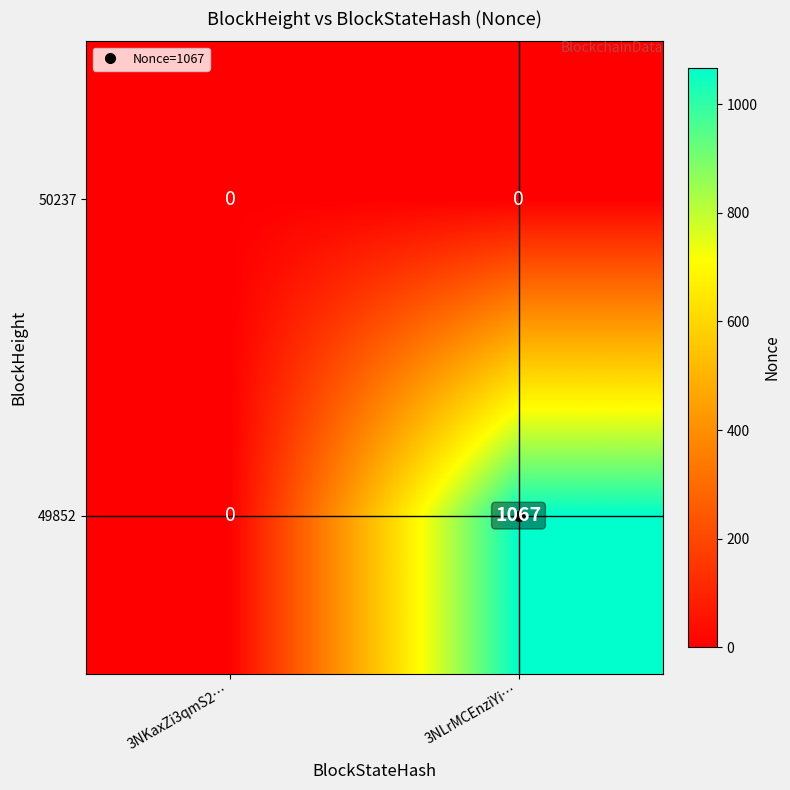

True or false: 50237 has a value of 0 at 3NLrMCEnziYi….

True